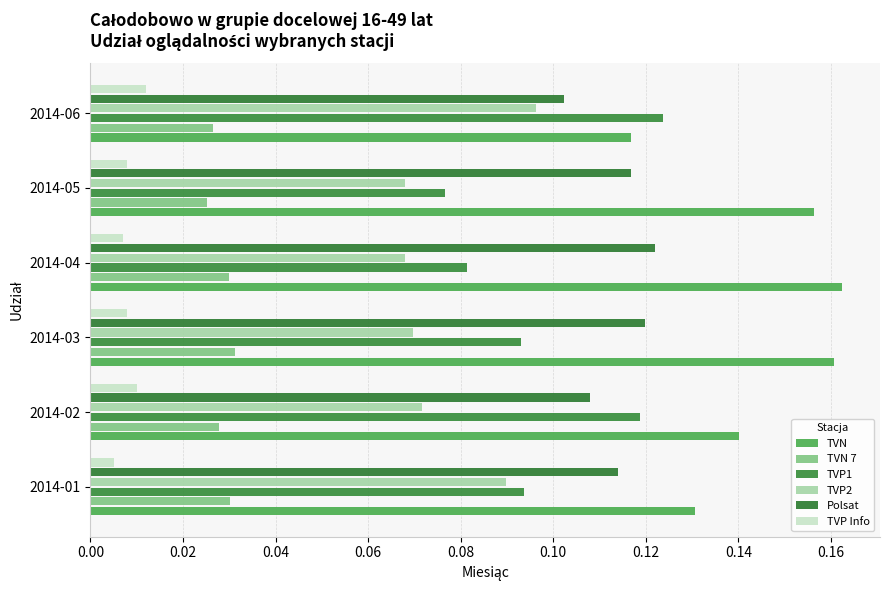

What is the value of the TVP2 bar at the 3rd from the left?

0.1